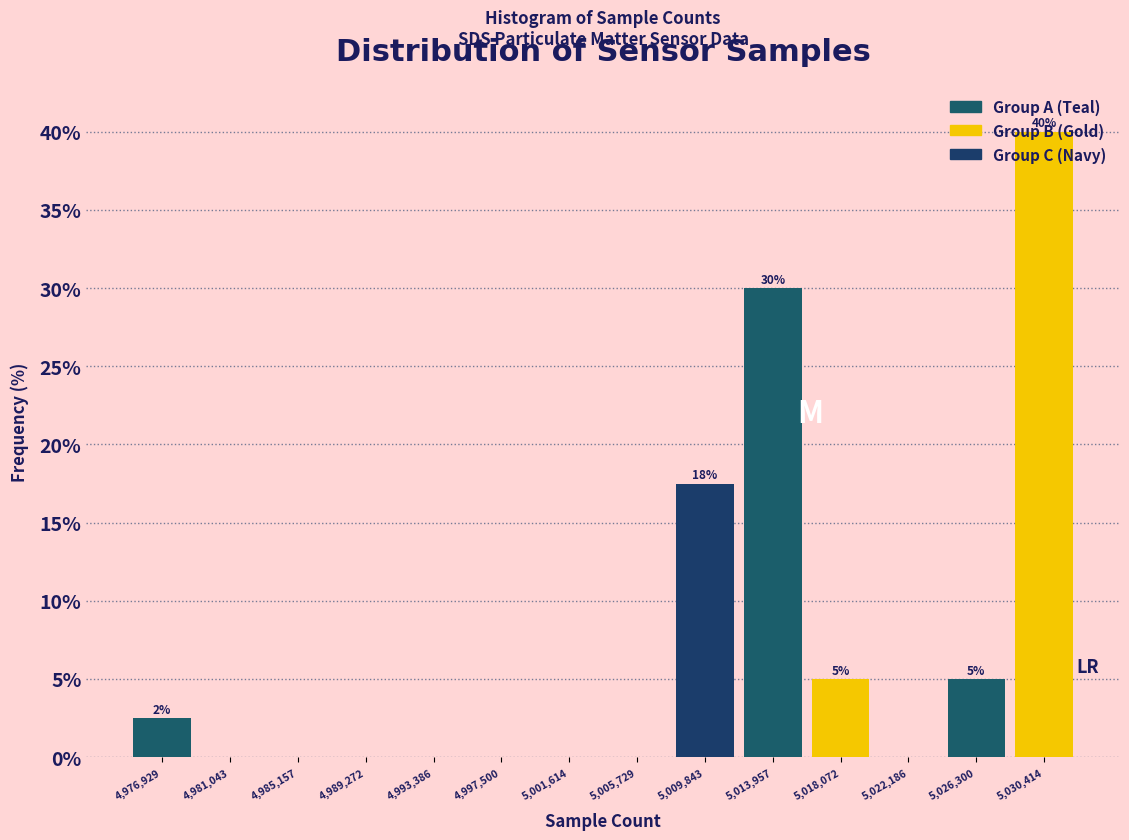

Which range on the x-axis has the tallest bar?

5028500 to 5032500